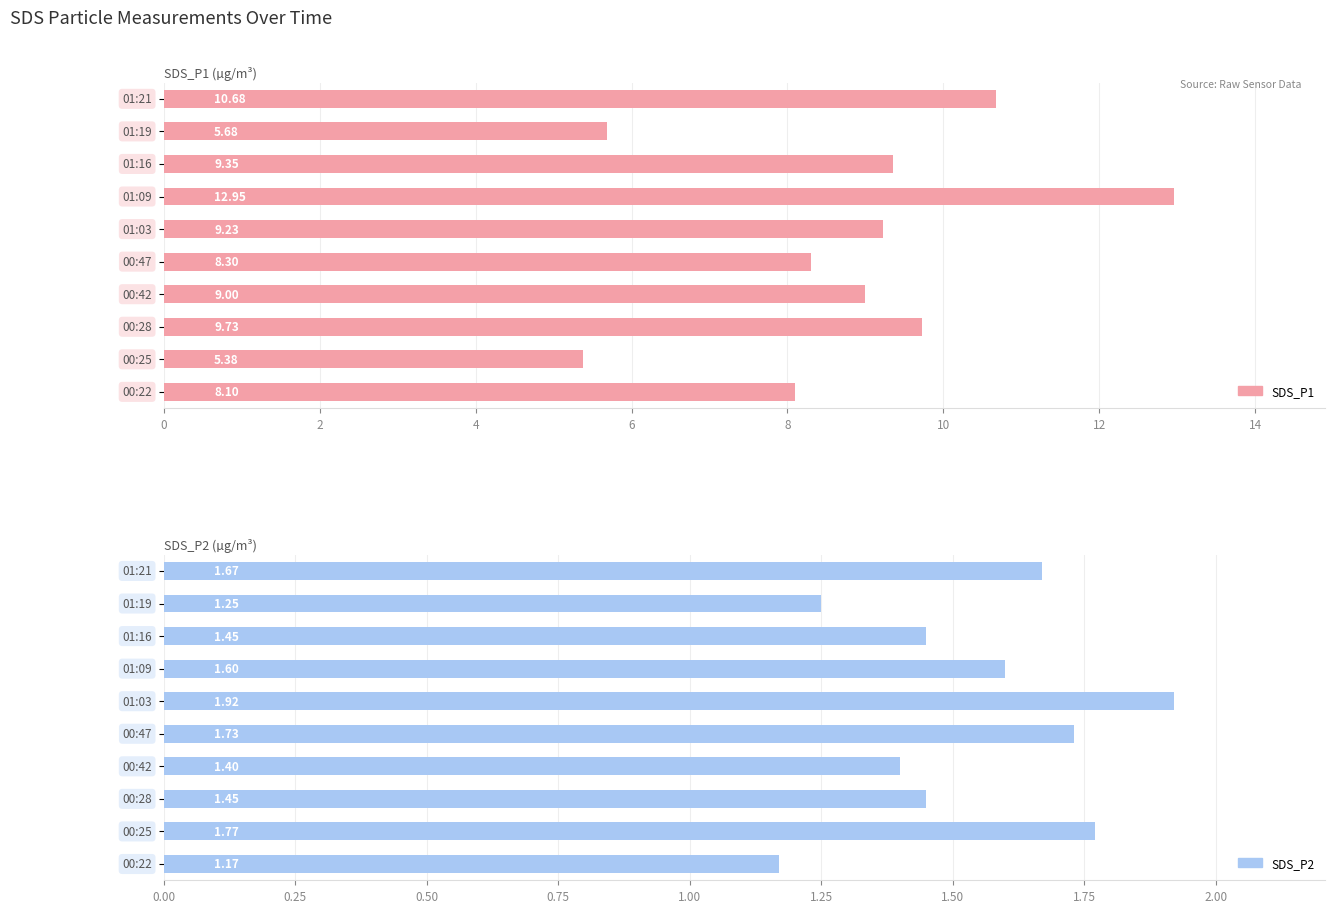

What is the difference between the second highest and second lowest values in the SDS_P1 series?

5.0